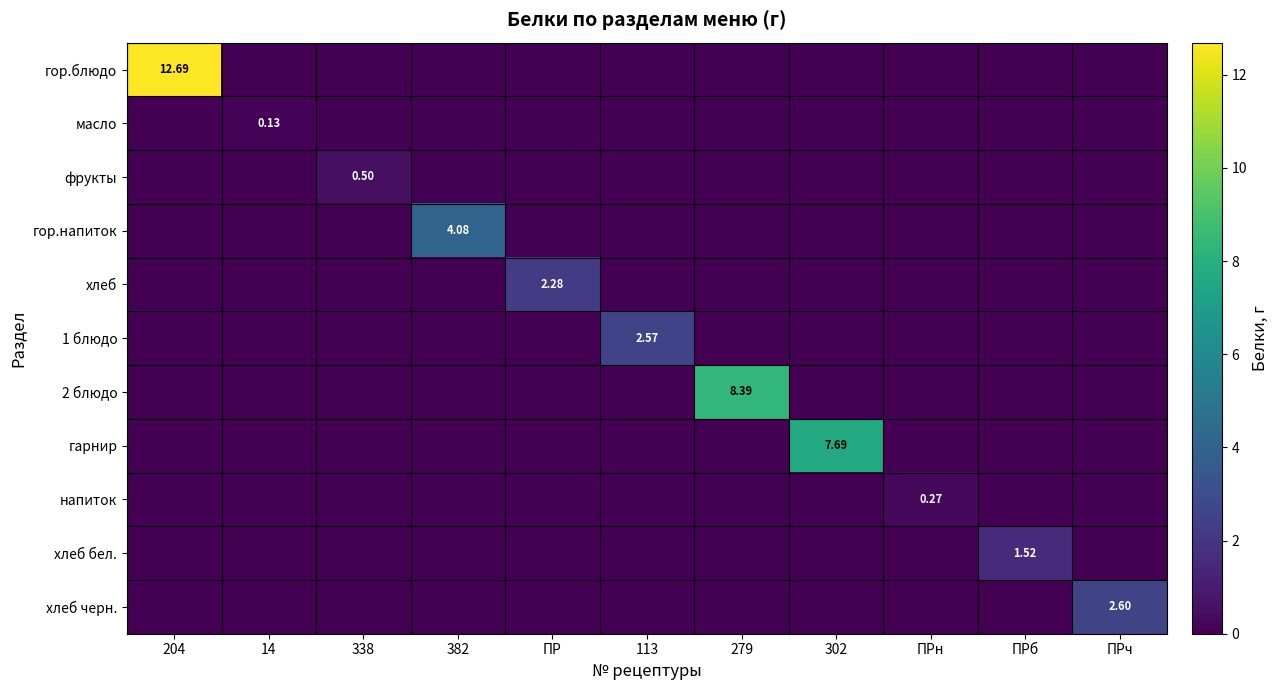

How many series are shown in this chart?

11